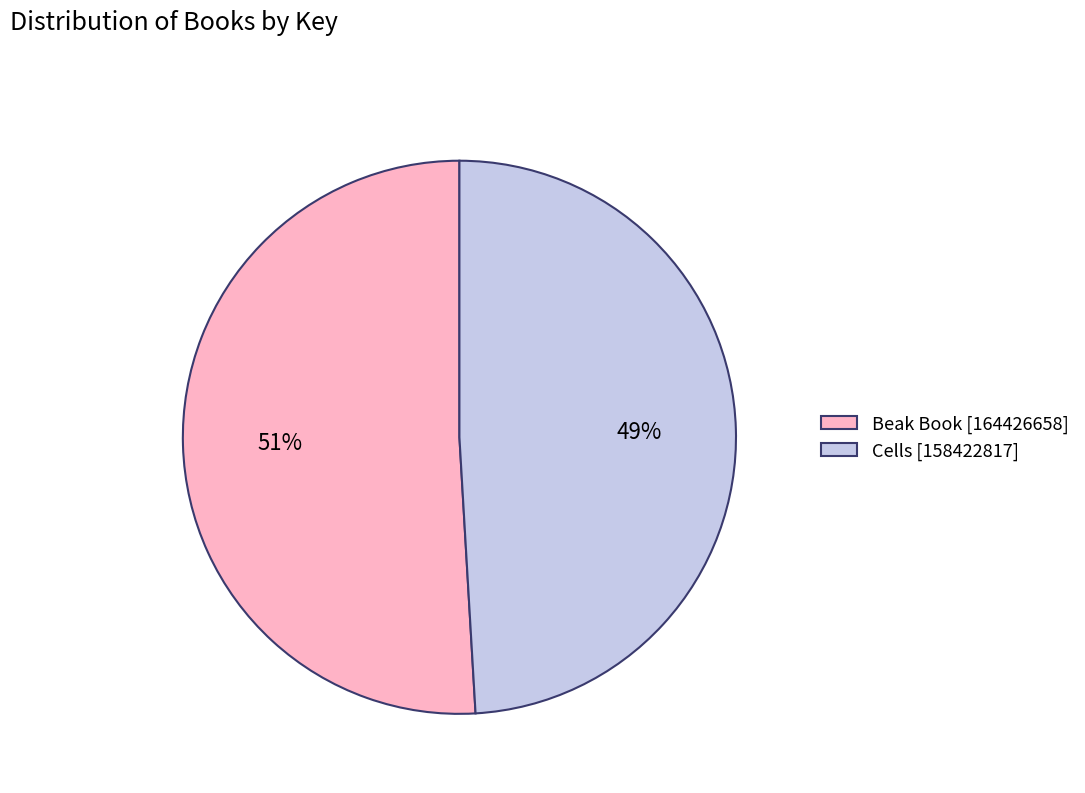

Which slice represents more than half of the pie?

Beak Book